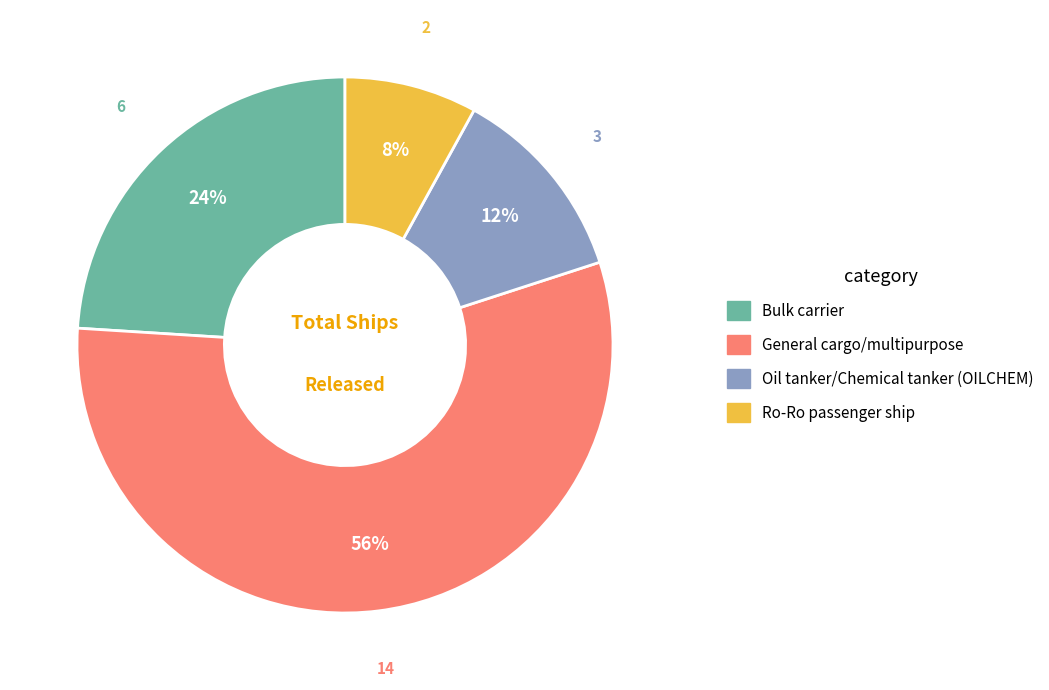

Does General cargo/multipurpose represent more than half of the total?

Yes